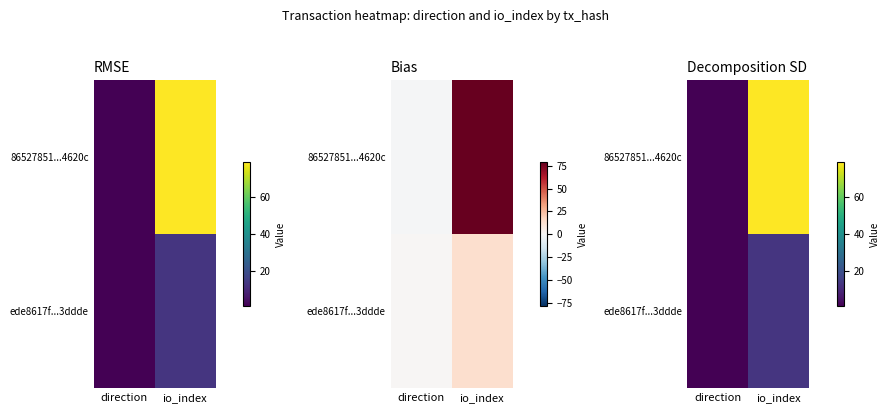

Rank the series by their maximum value, from highest to lowest.

86527851...4620c, ede8617f...3ddde